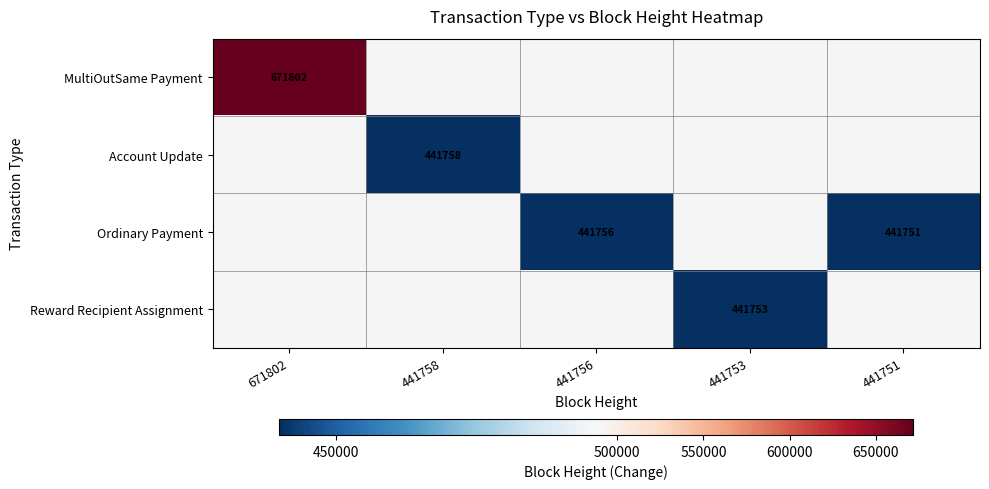

Is it true that Ordinary Payment equals 441756 at 441756?

True